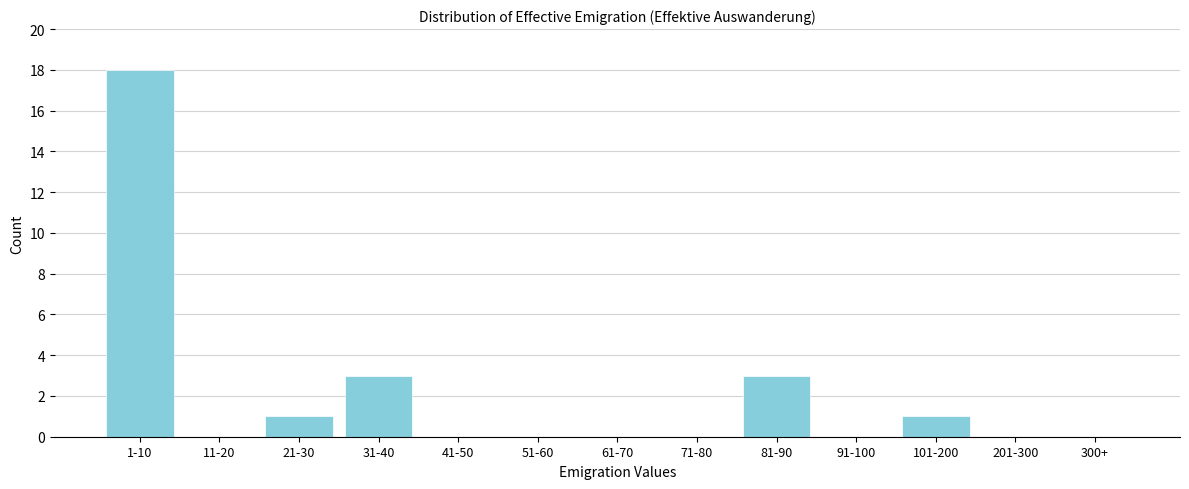

Reading left to right, what are all the values shown in this chart?

1-10=18	11-20=0	21-30=1	31-40=3	41-50=0	51-60=0	61-70=0	71-80=0	81-90=3	91-100=0	101-200=1	201-300=0	300+=0